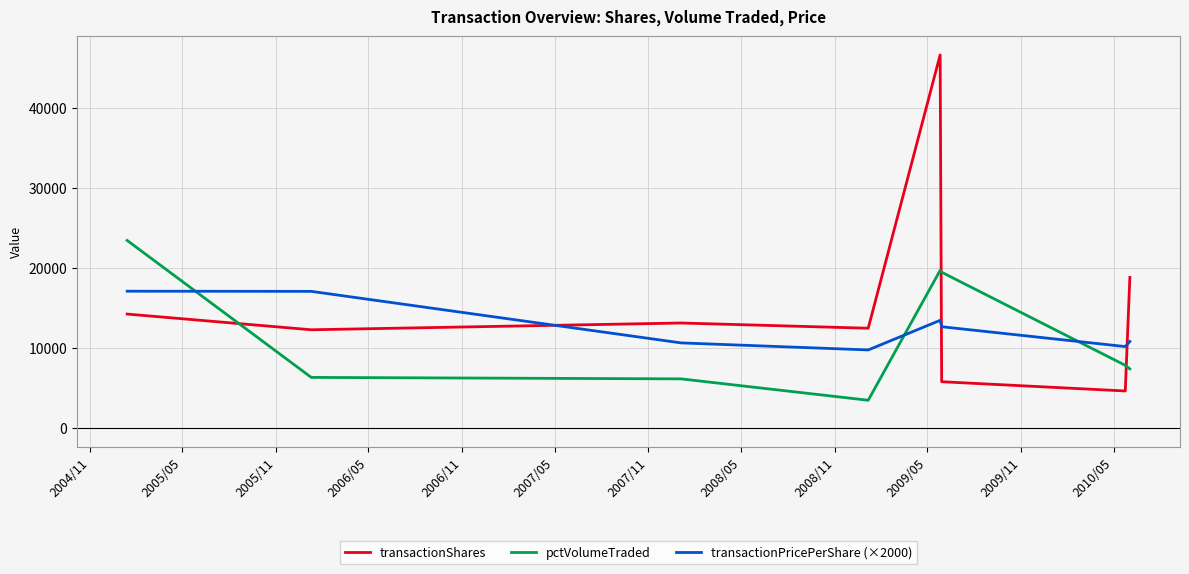

Which series has the widest spread of values?

transactionShares